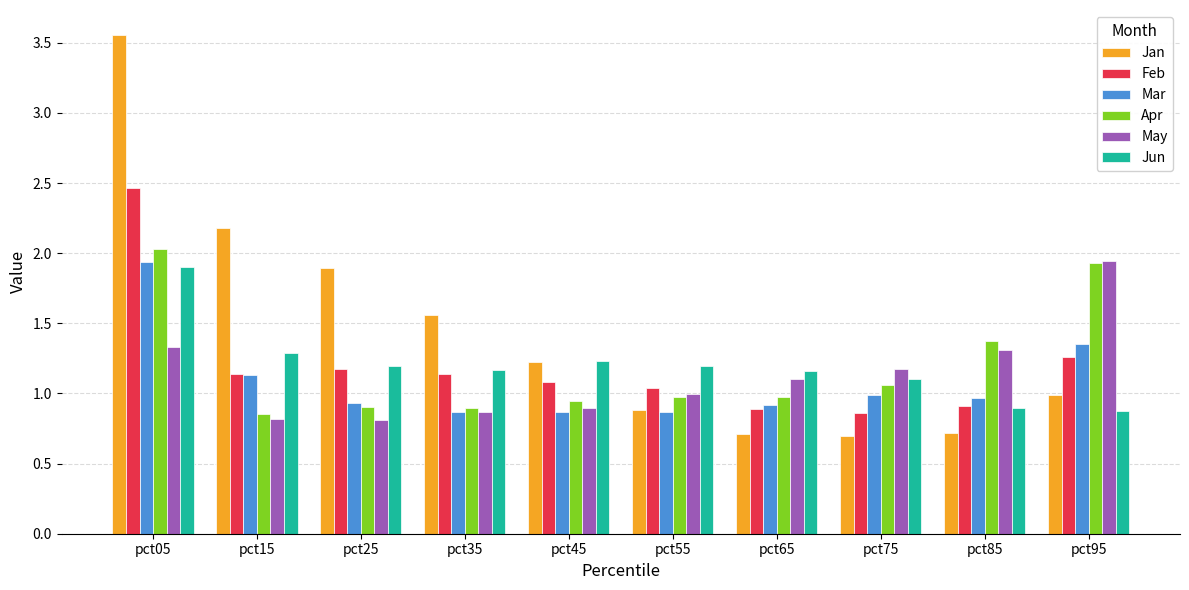

What is the sum of all May values?

11.3